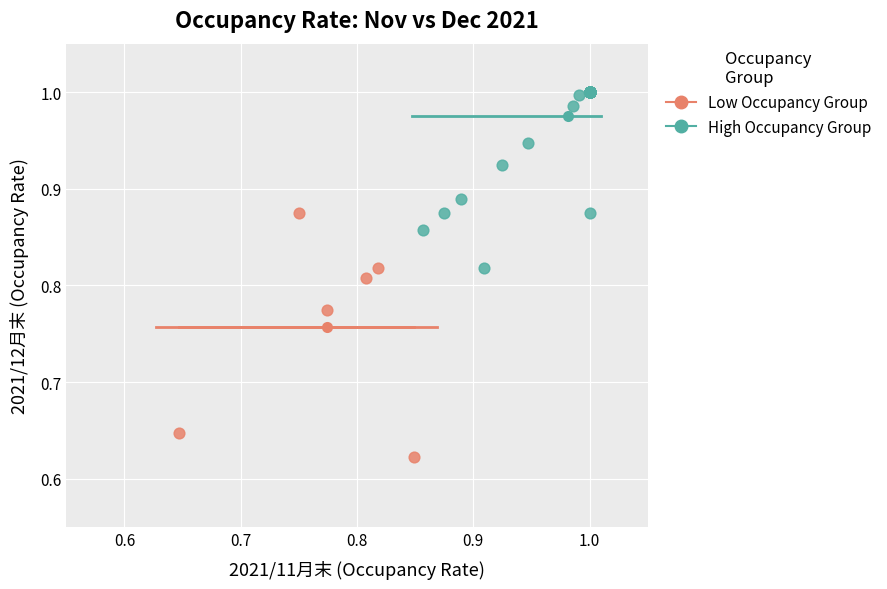

What are all the series names shown in the legend?

Low Occupancy Group, High Occupancy Group